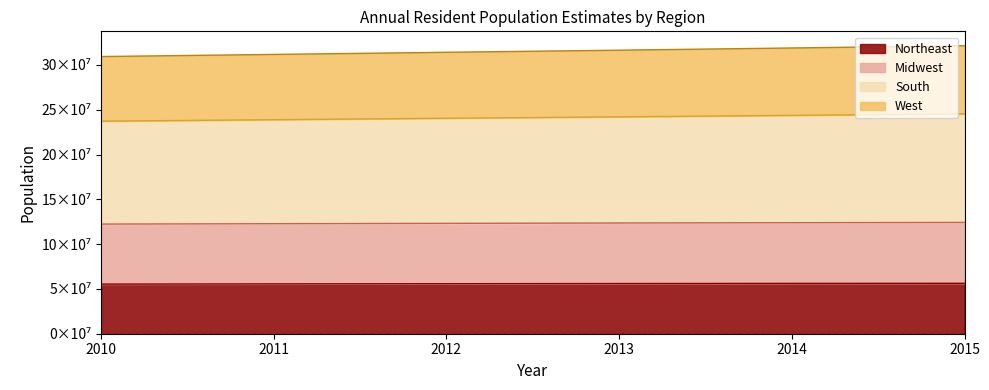

List the labels in order of West value, smallest first.

2010, 2011, 2012, 2013, 2014, 2015